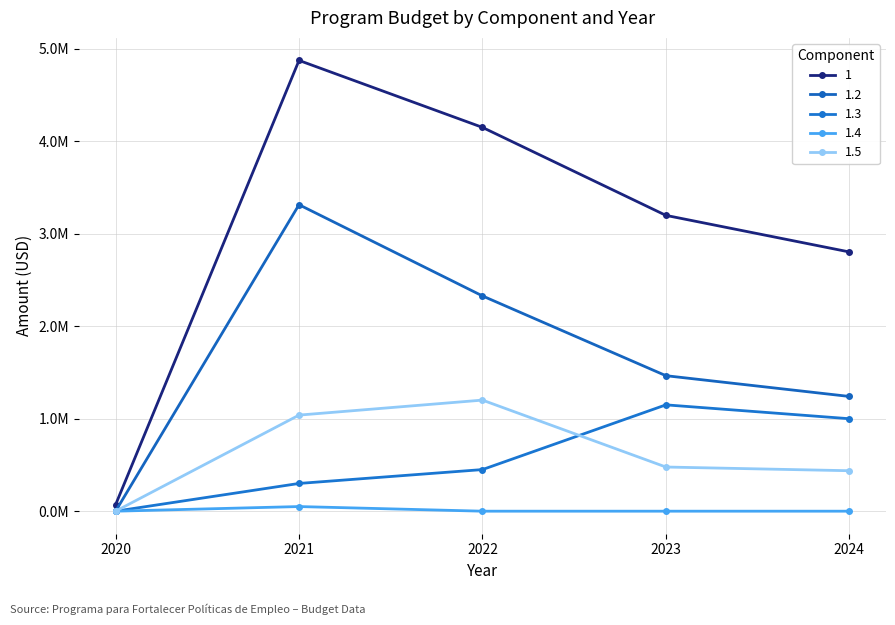

Does the chart have visible grid lines?

Yes